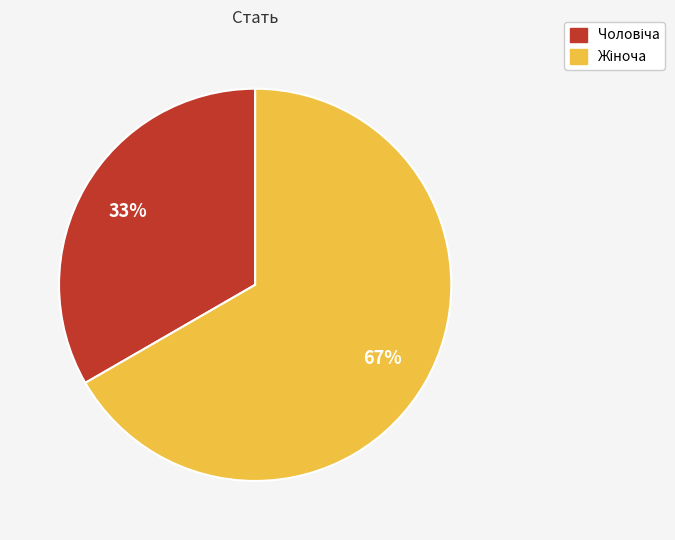

To the nearest percent, what is the average slice percentage?

50%